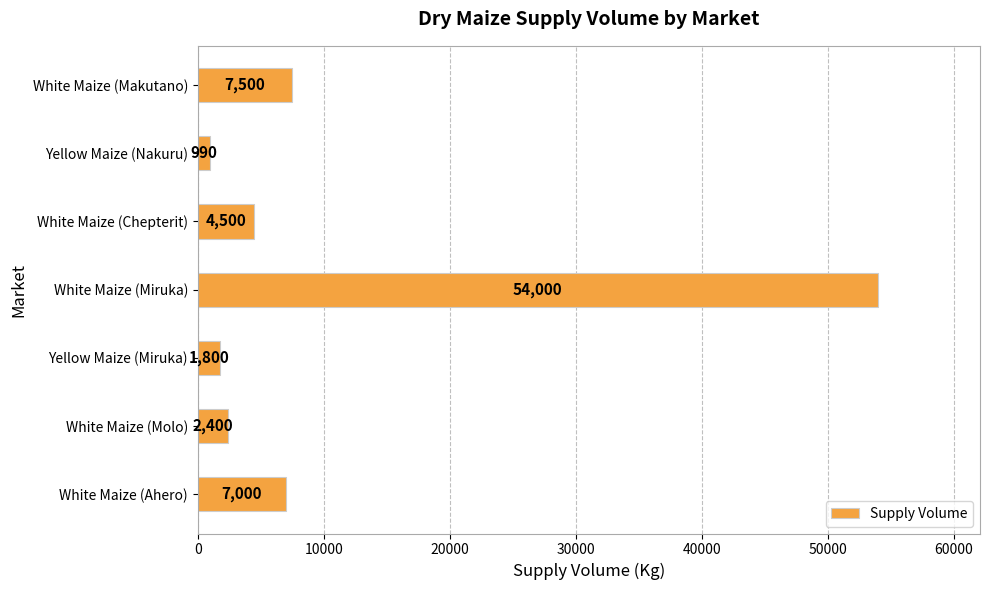

Which category has the lowest value across all series?

Yellow Maize (Nakuru)